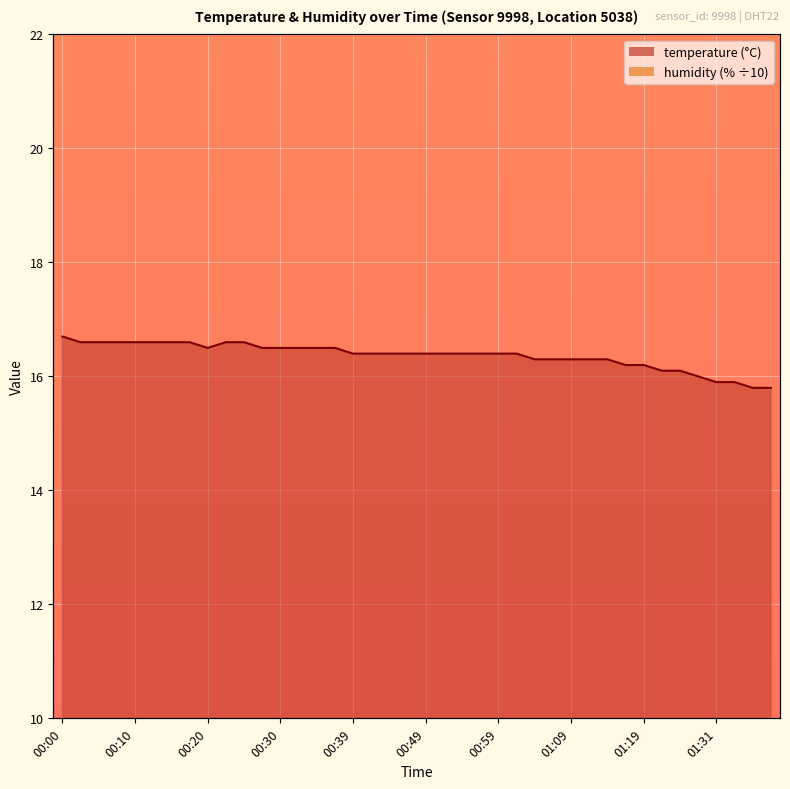

How many data points are less than 16?

4